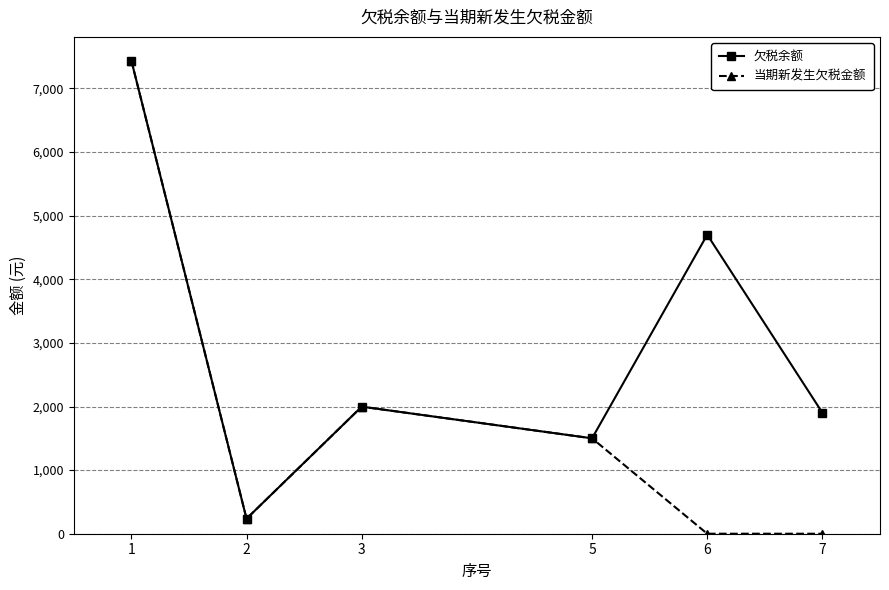

Reading left to right, list all the values displayed in this chart.

欠税余额: 7439.1	235.9	1997.6	1500.0	4701.0	1901.1
当期新发生欠税金额: 7439.1	235.9	1997.6	1500.0	0.0	0.0